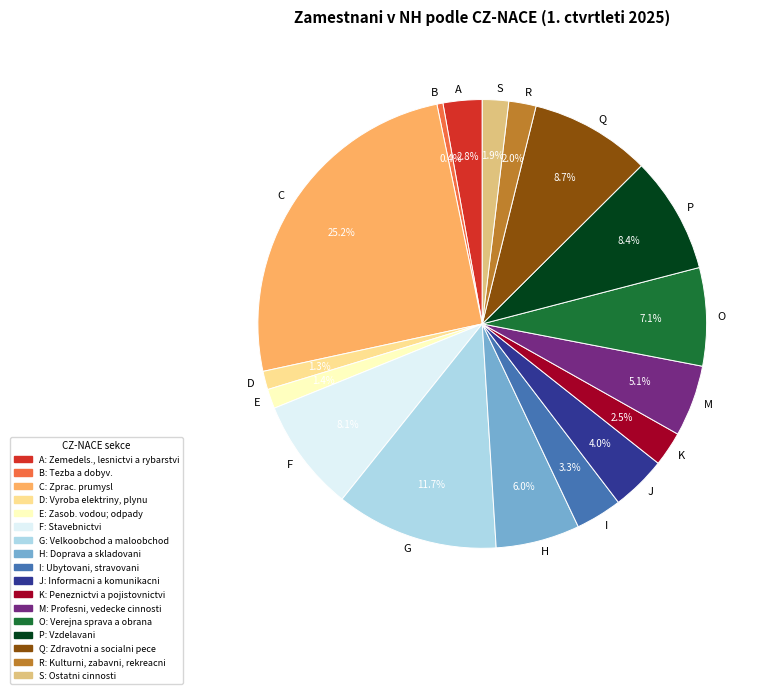

Does C represent more than half of the total?

No